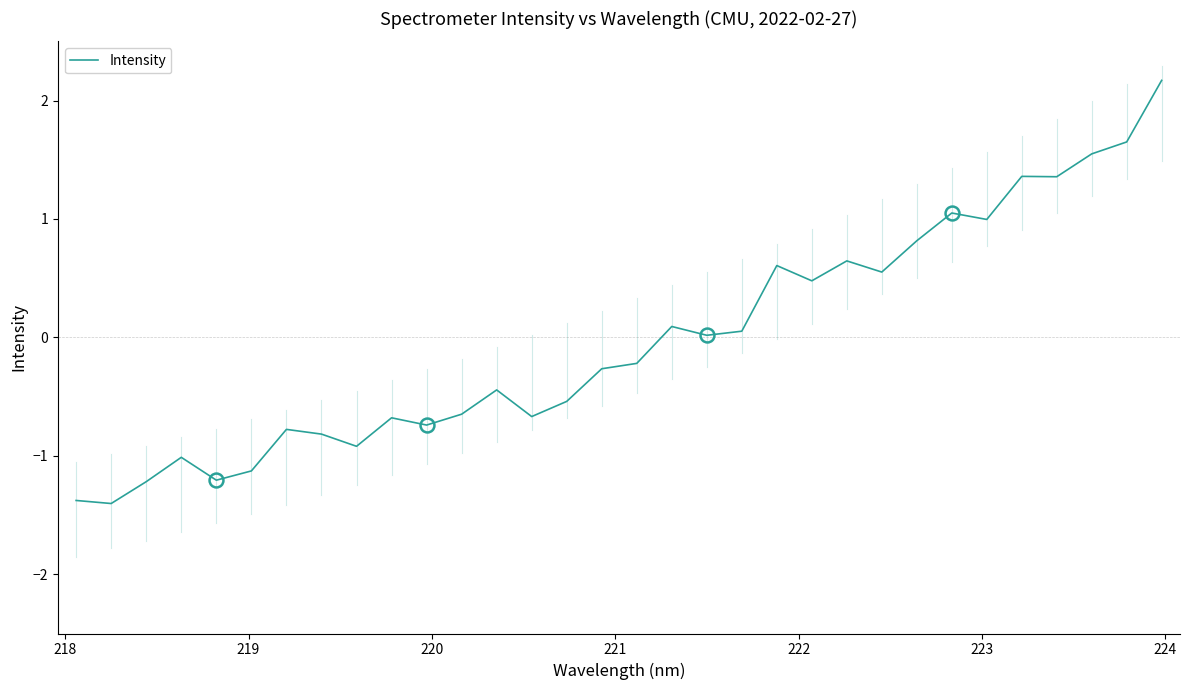

What is the difference between the maximum and minimum values?

3.6